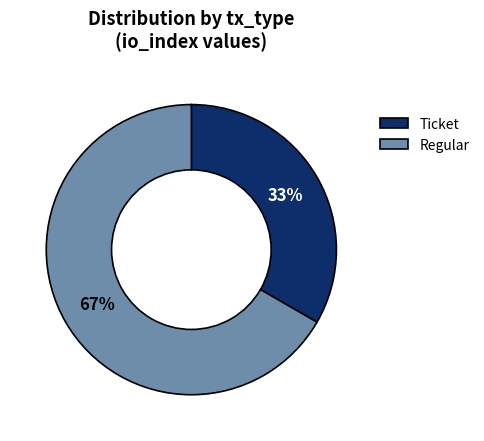

What is the largest slice in the pie chart?

Regular